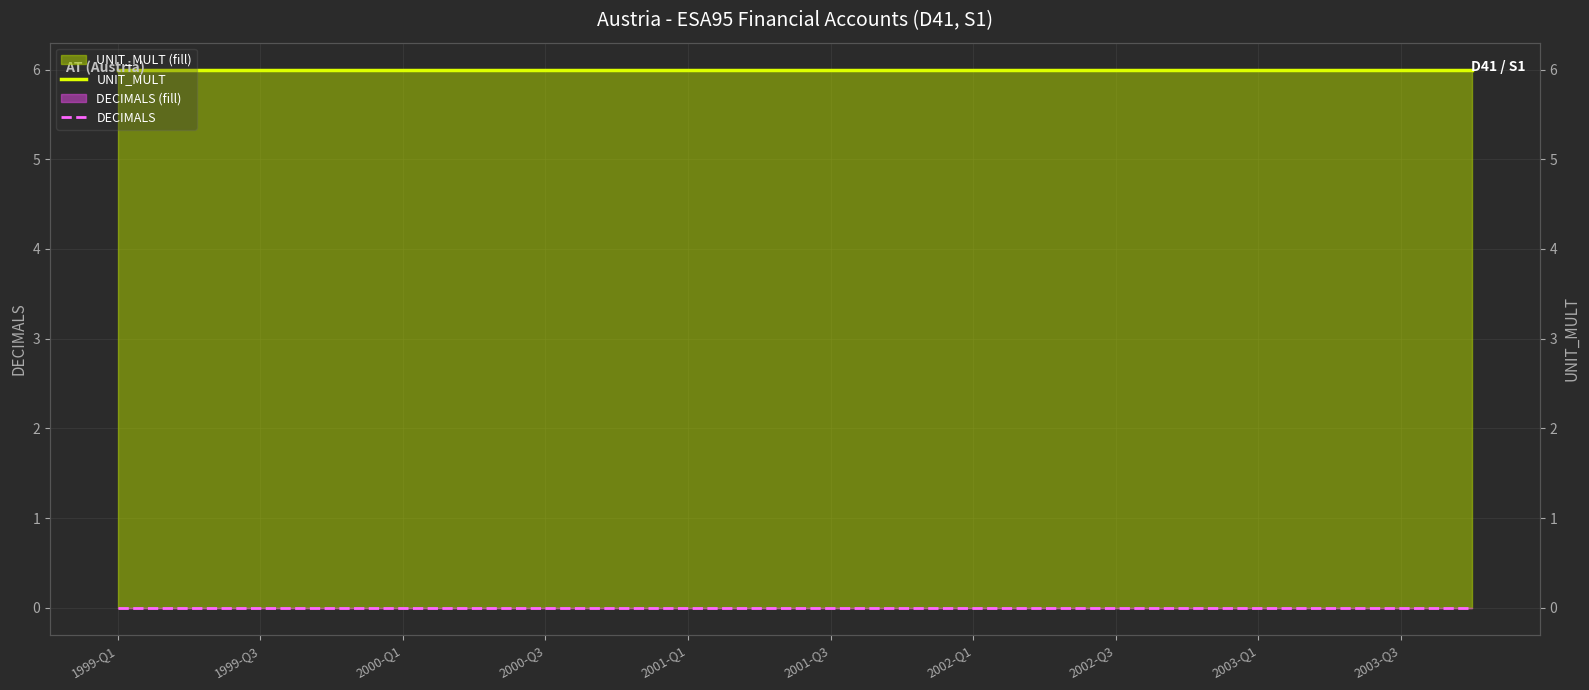

At 2001-Q3, list the series in order from largest to smallest.

UNIT_MULT, DECIMALS